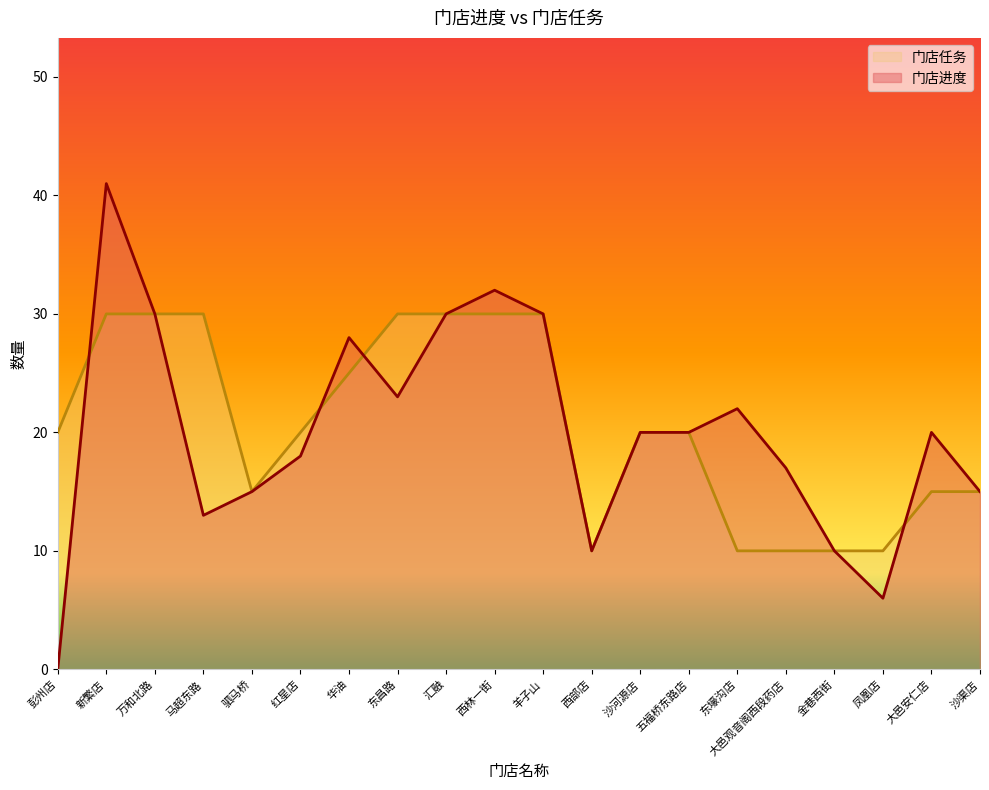

Which category has the highest value in the 门店任务 series?

新繁店